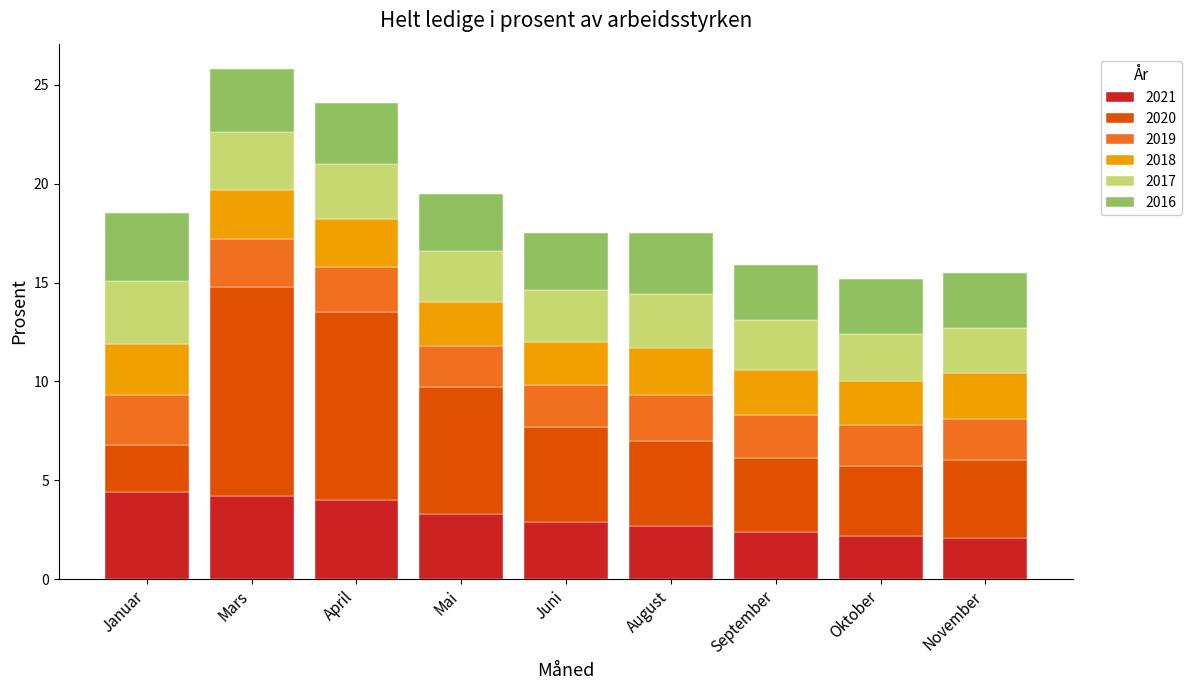

What is the minimum value for 2021?

2.1